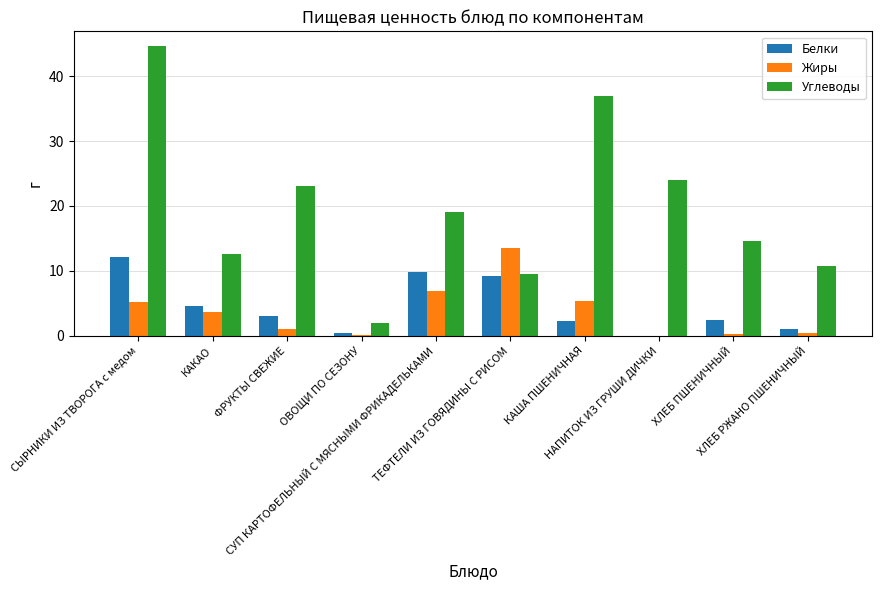

Which series has the largest total across all categories?

Углеводы